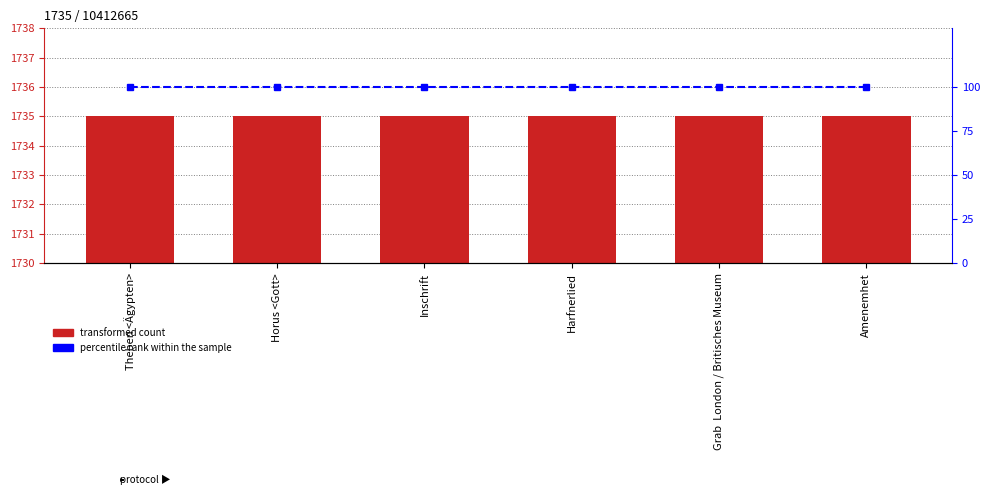

What position from the right is Harfnerlied?

3